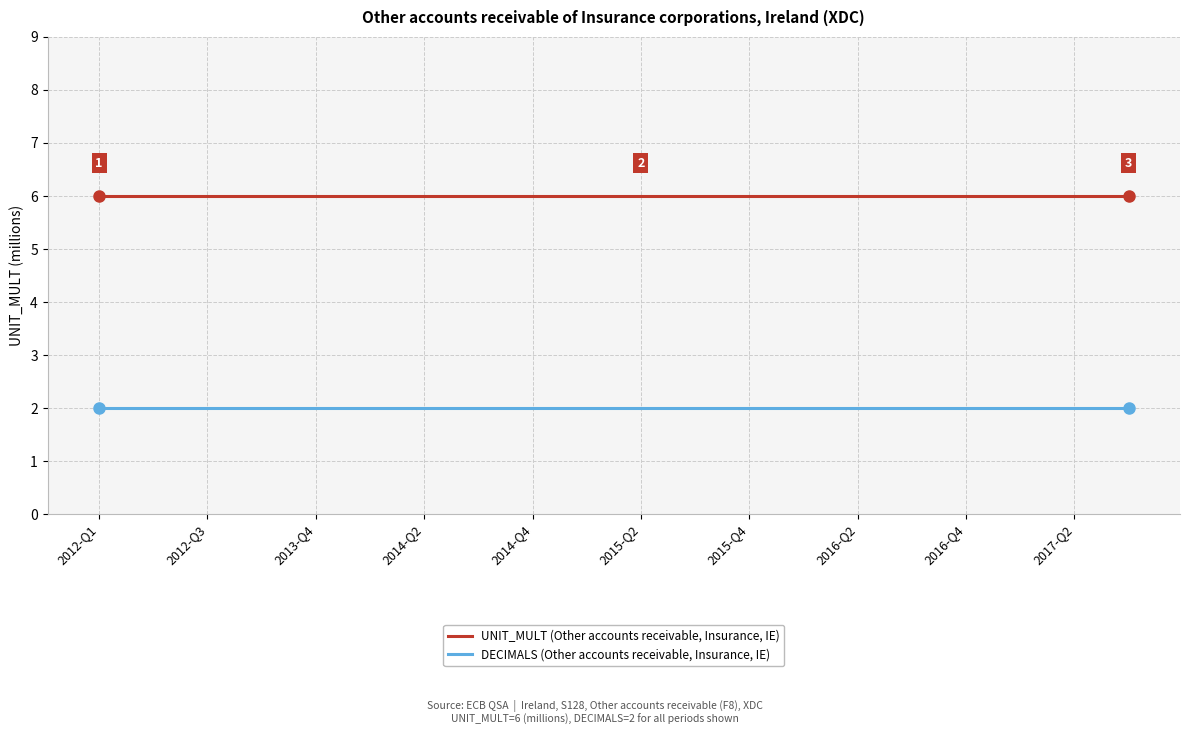

How many series are shown in this chart?

2